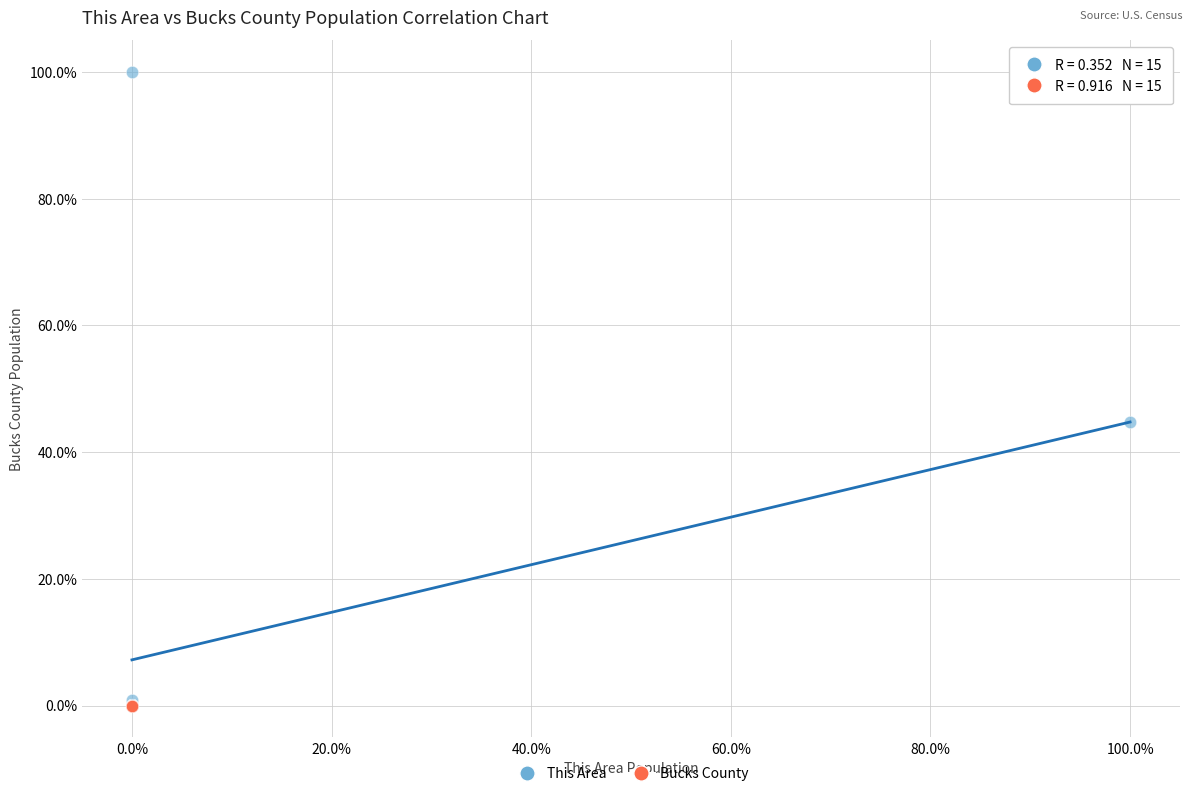

Which series has the largest Y range (max minus min)?

This Area